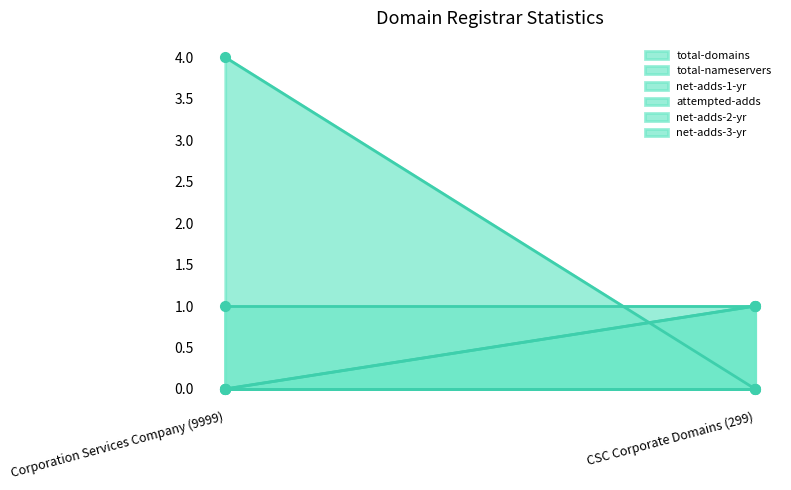

Between CSC Corporate Domains (299) and Corporation Services Company (9999), which is larger?

CSC Corporate Domains (299)